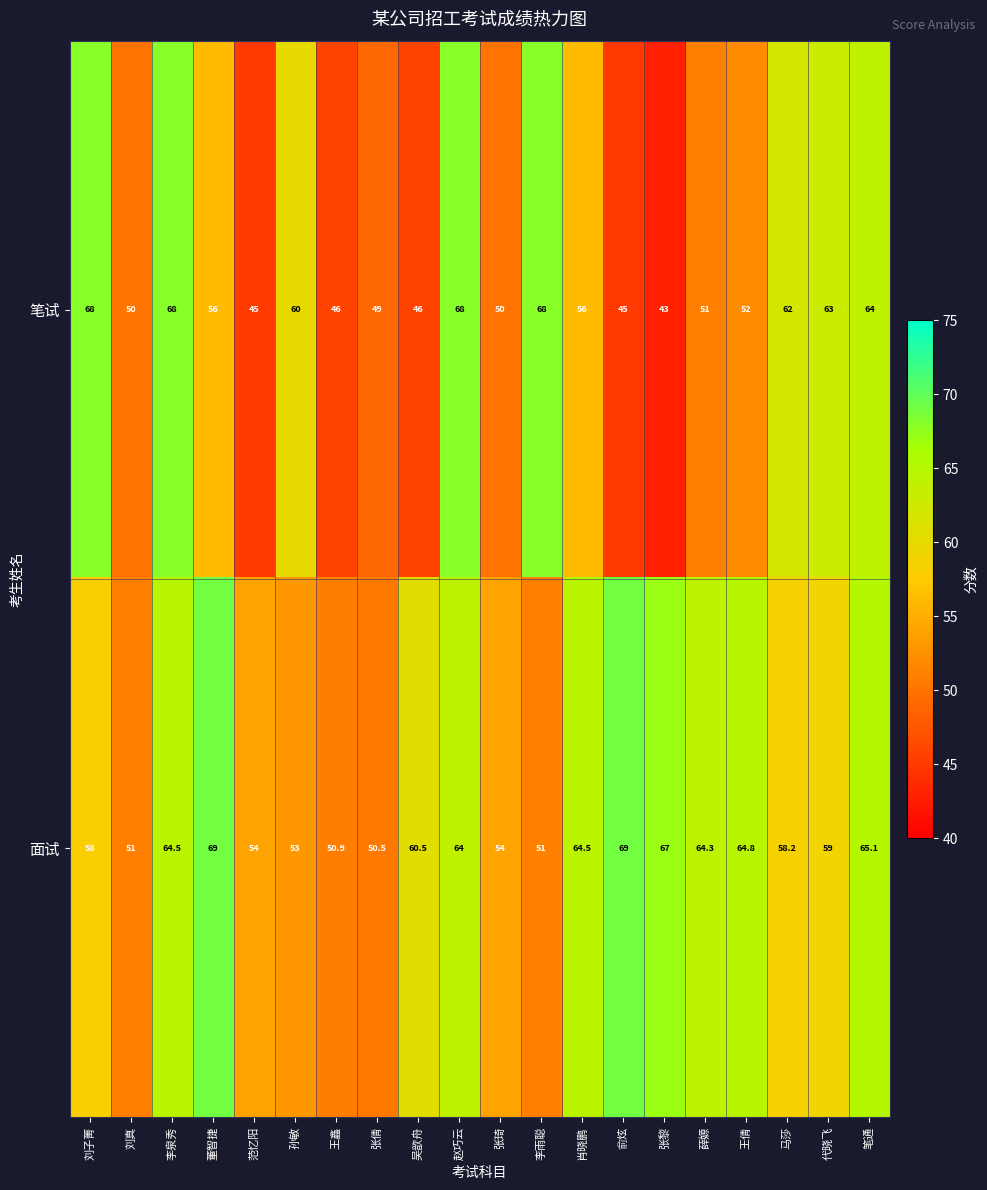

The value of 笔试 at 薛嫄 is 20.9. True or false?

False